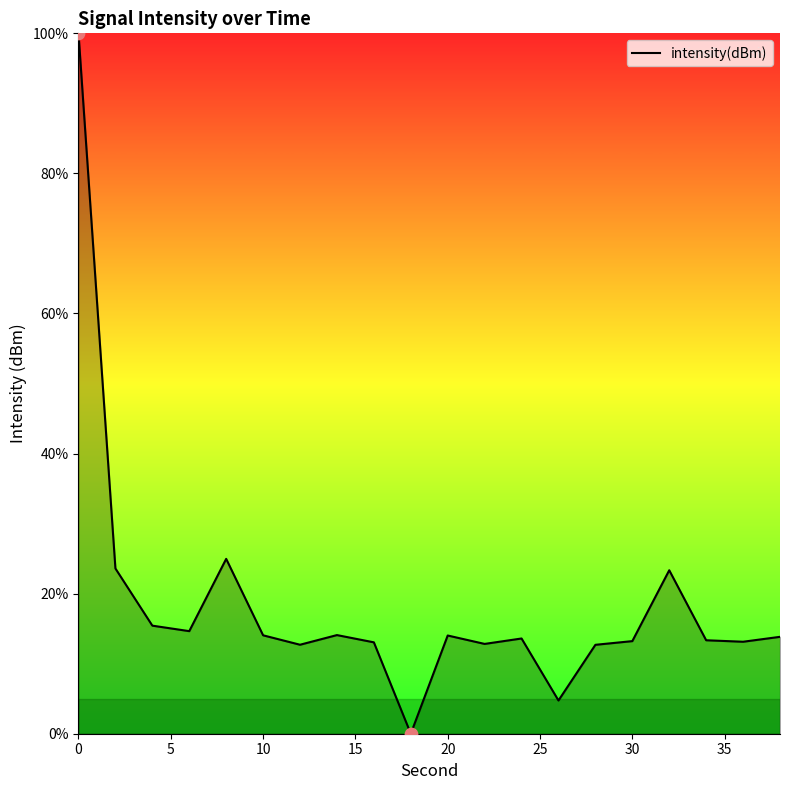

What is the difference between the maximum and minimum values?

100.0